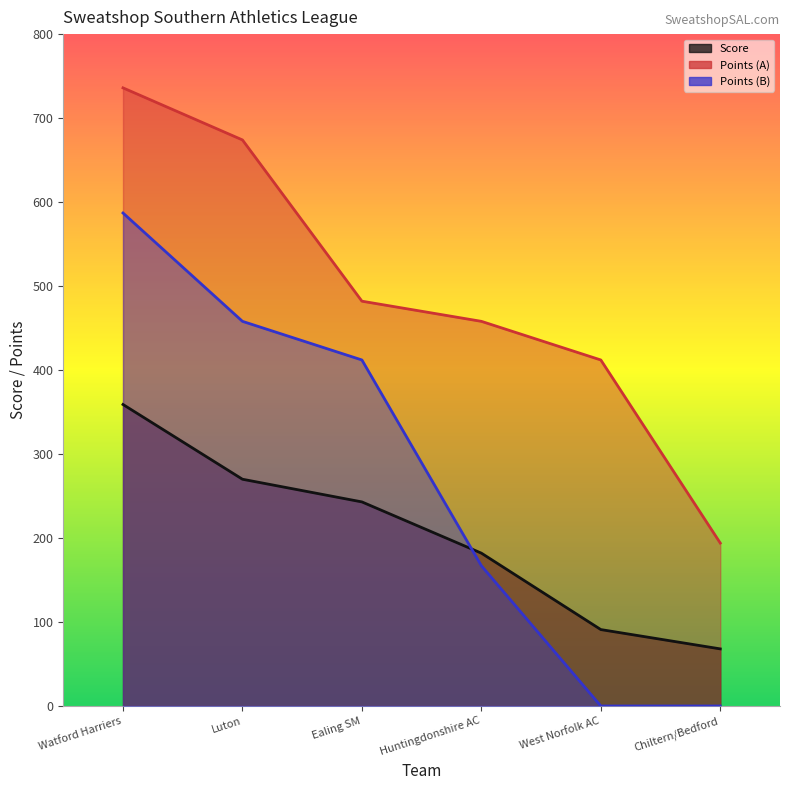

At how many categories does at least one series exceed 302?

5